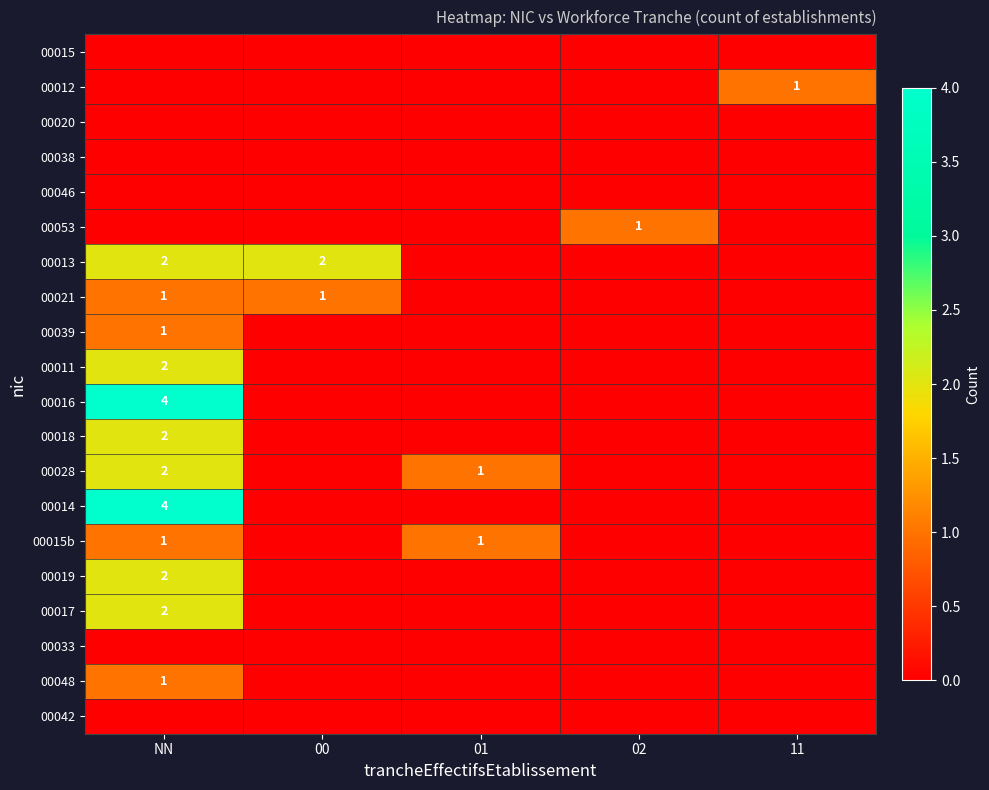

The value of 00017 at NN is 1. True or false?

False